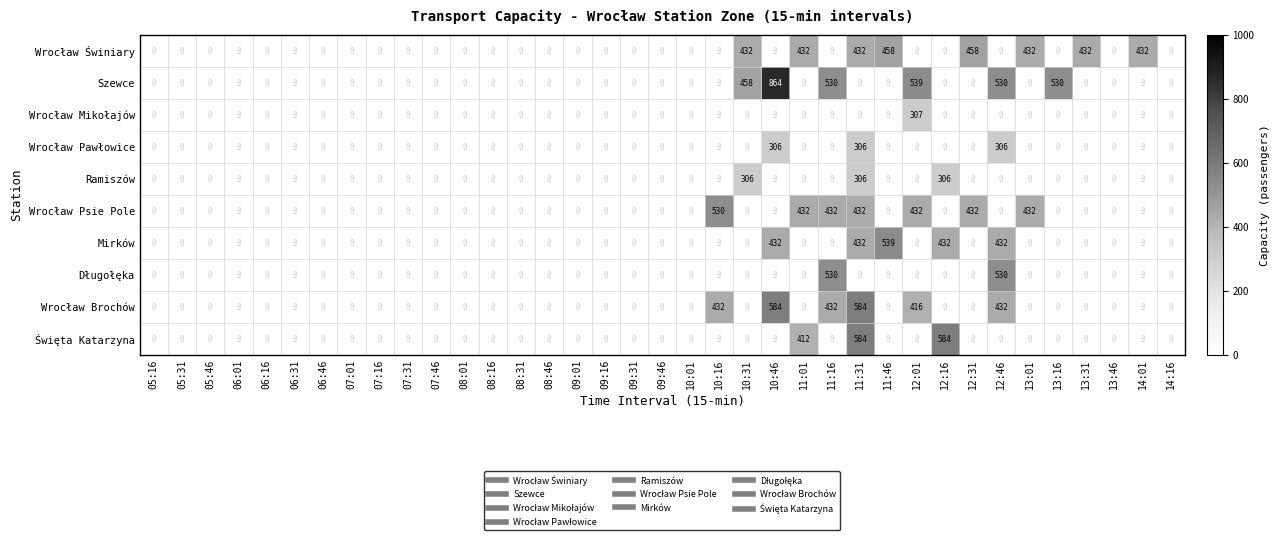

Between 08:16 and 11:46, which series saw the biggest shift?

Mirków